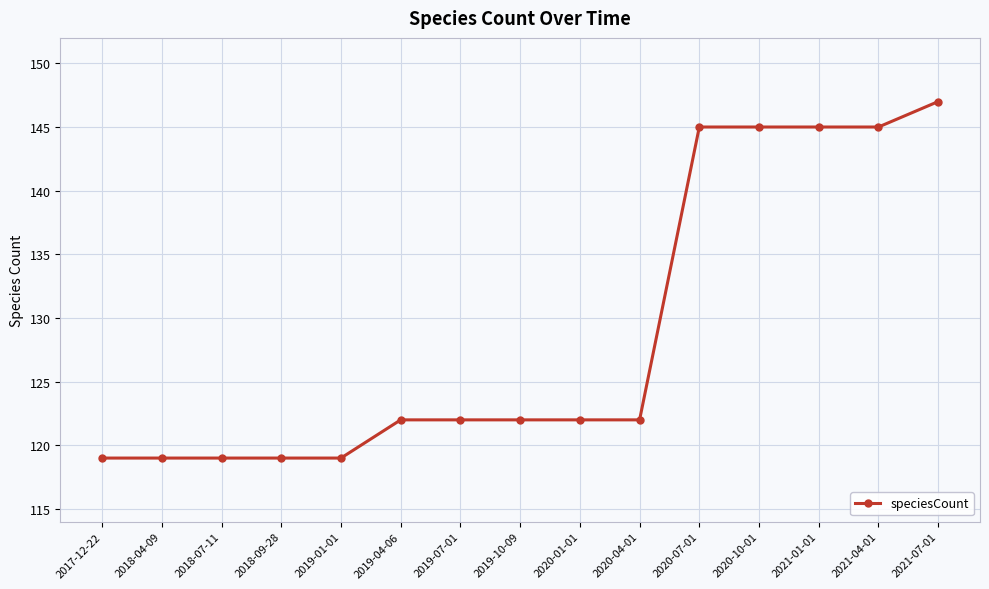

What is the label of the 2nd point from the right?

2021-04-01